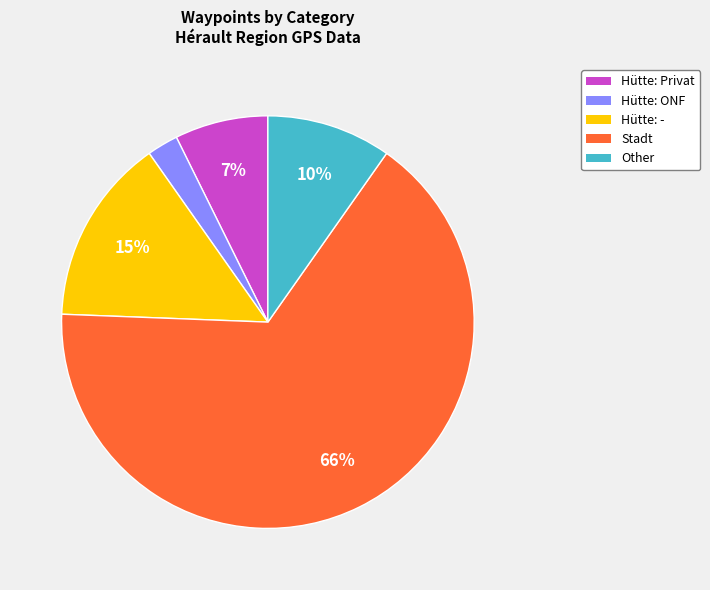

Is there any slice that represents more than half of the pie?

Yes